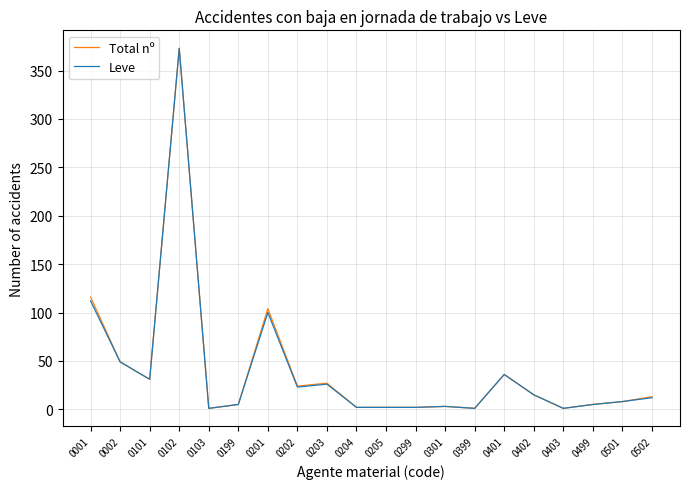

Does the chart display data point markers on the line(s)?

No